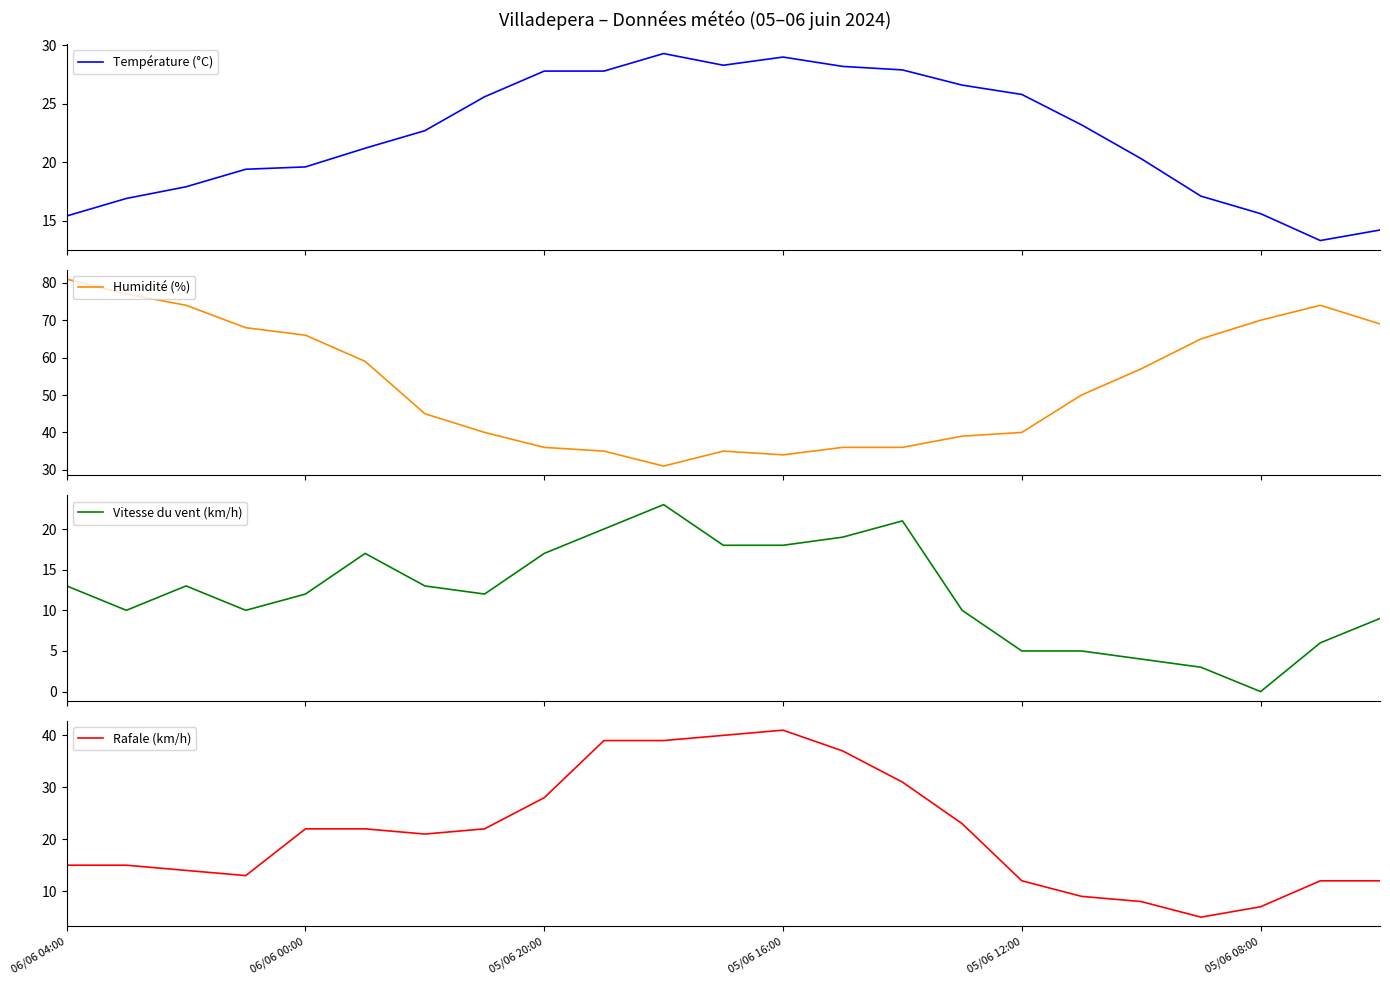

True or false: Rafale (km/h) has a value of 12 at 05/06 12:00.

True